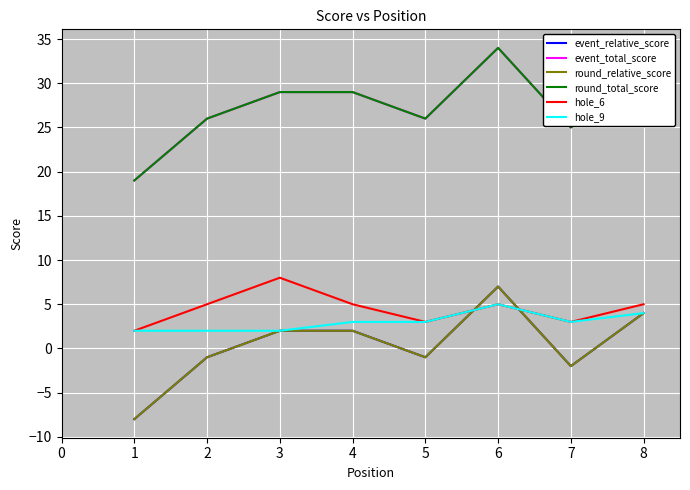

What is the average value of the hole_6 series?

4